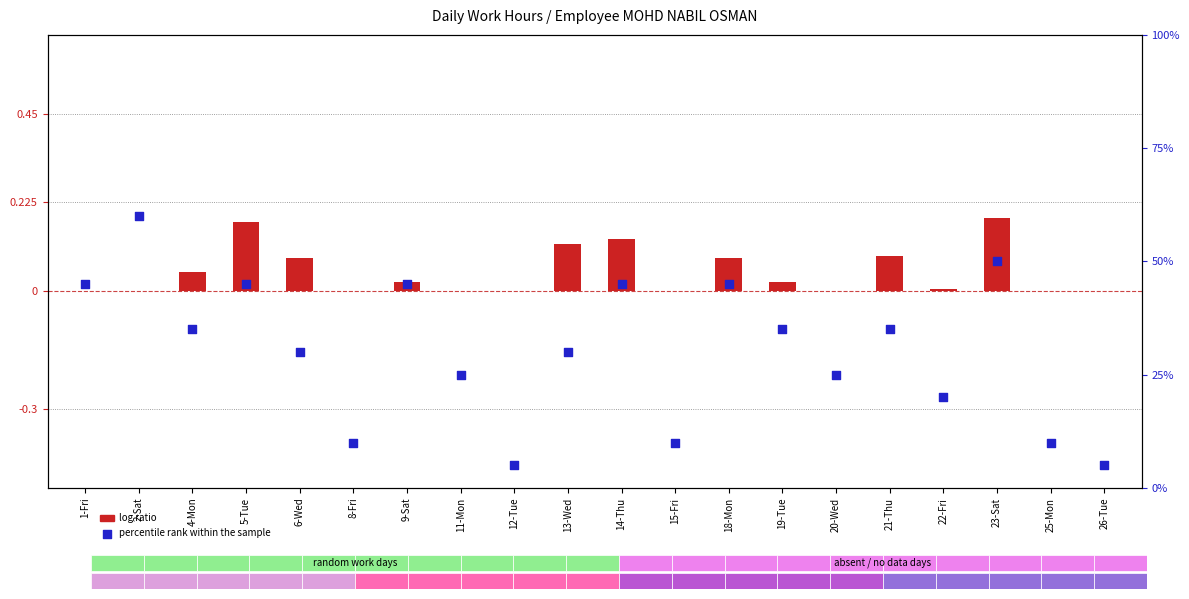

Which series contains the lowest Y value?

log ratio